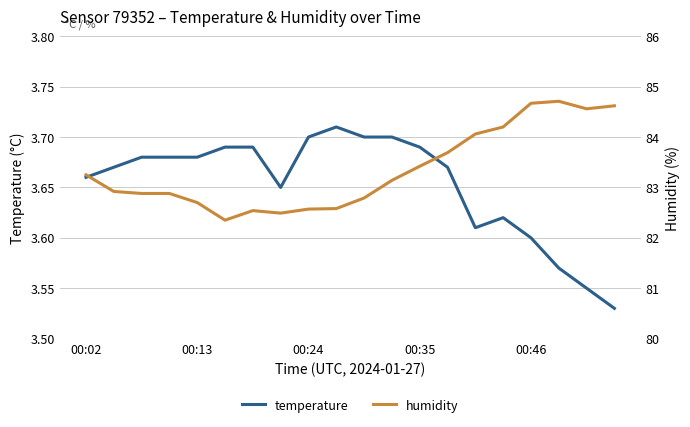

How many interior local valleys does the humidity series have?

3